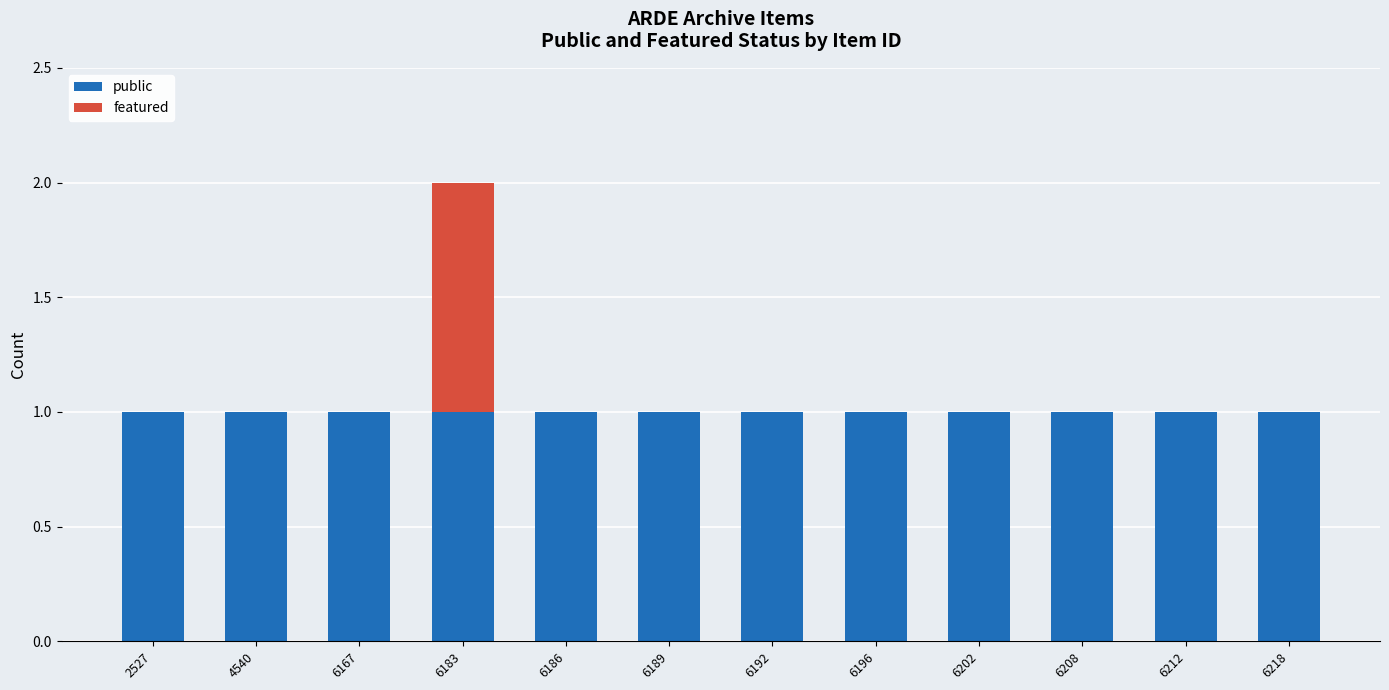

What is the total value across all series at 2527?

1